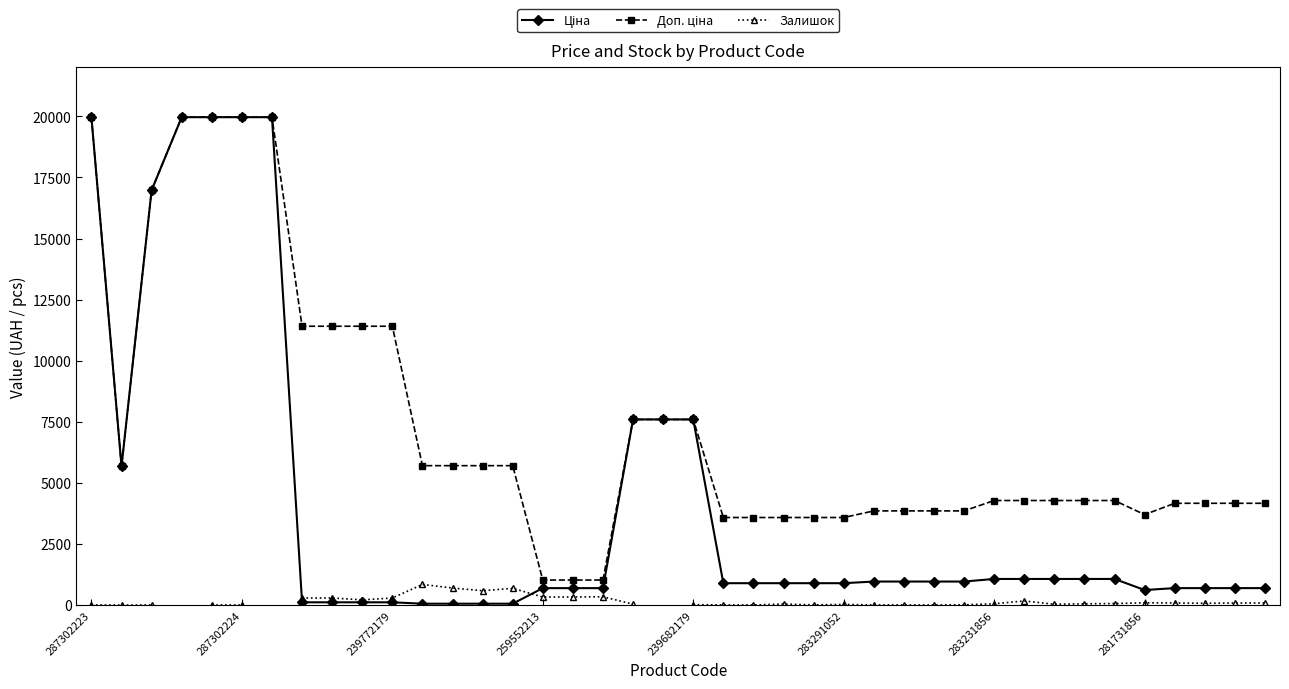

Read the Ціна value at 17.

693.7